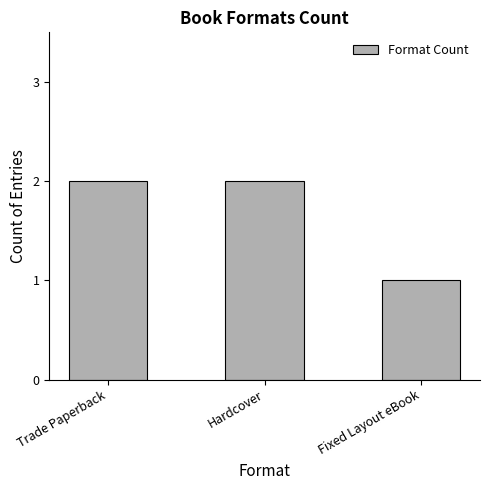

What is the label of the 3rd bar from the left?

Fixed Layout eBook